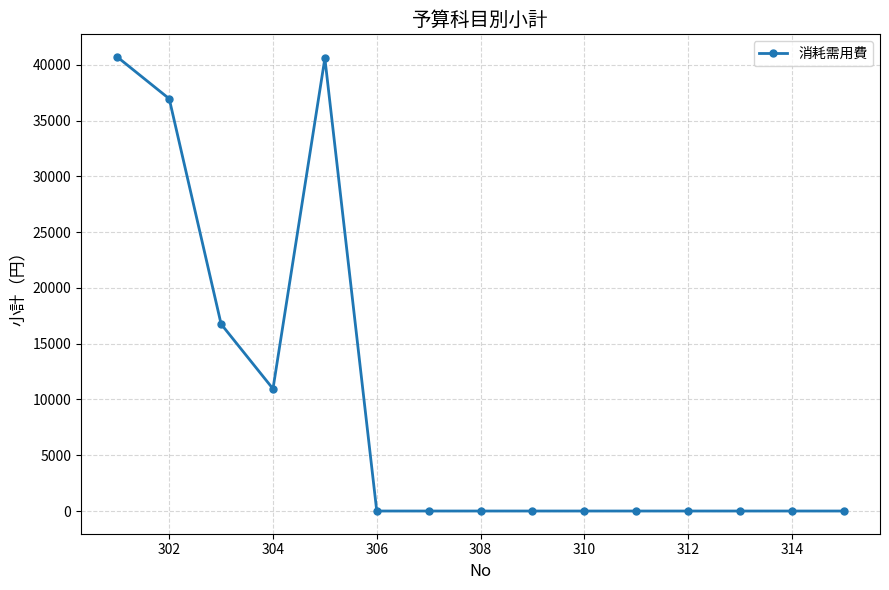

What is the difference between the maximum and second lowest values?

40700